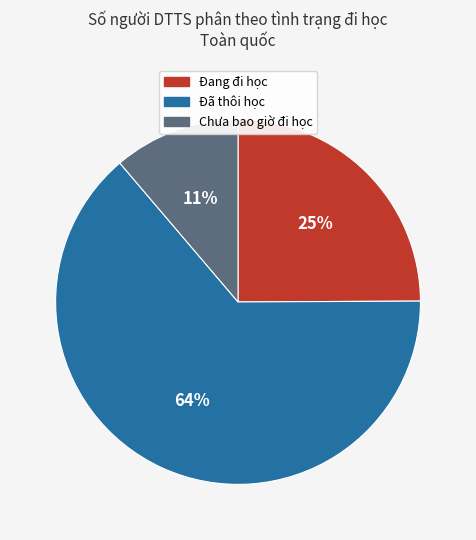

Between Đang đi học and Chưa bao giờ đi học, which is larger?

Đang đi học